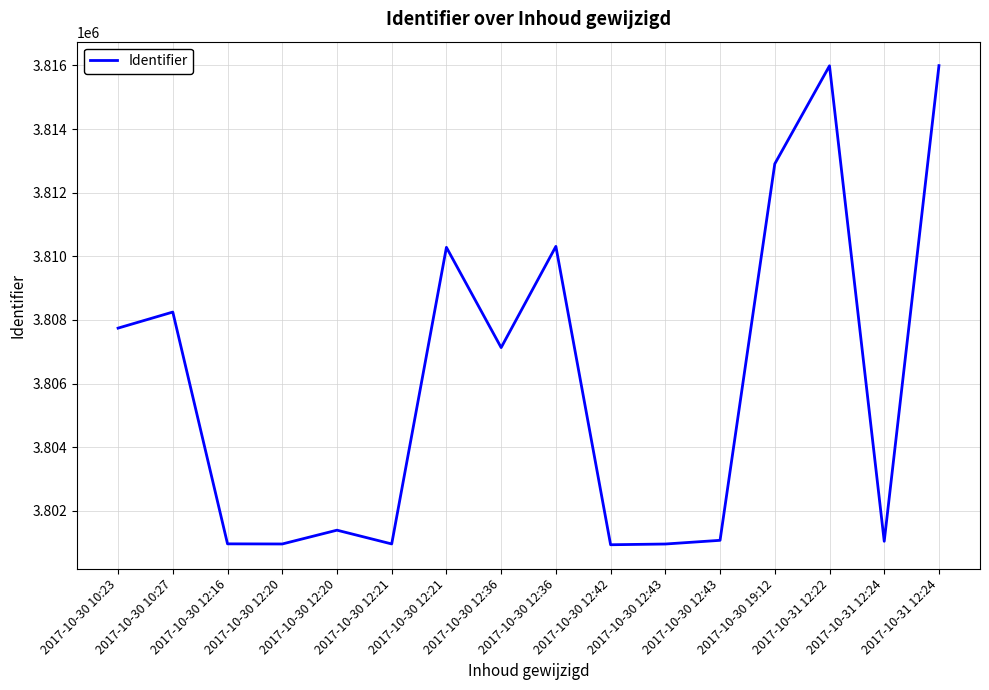

What value does the data have at 2017-10-30 12:36, to the nearest 10?

3810310